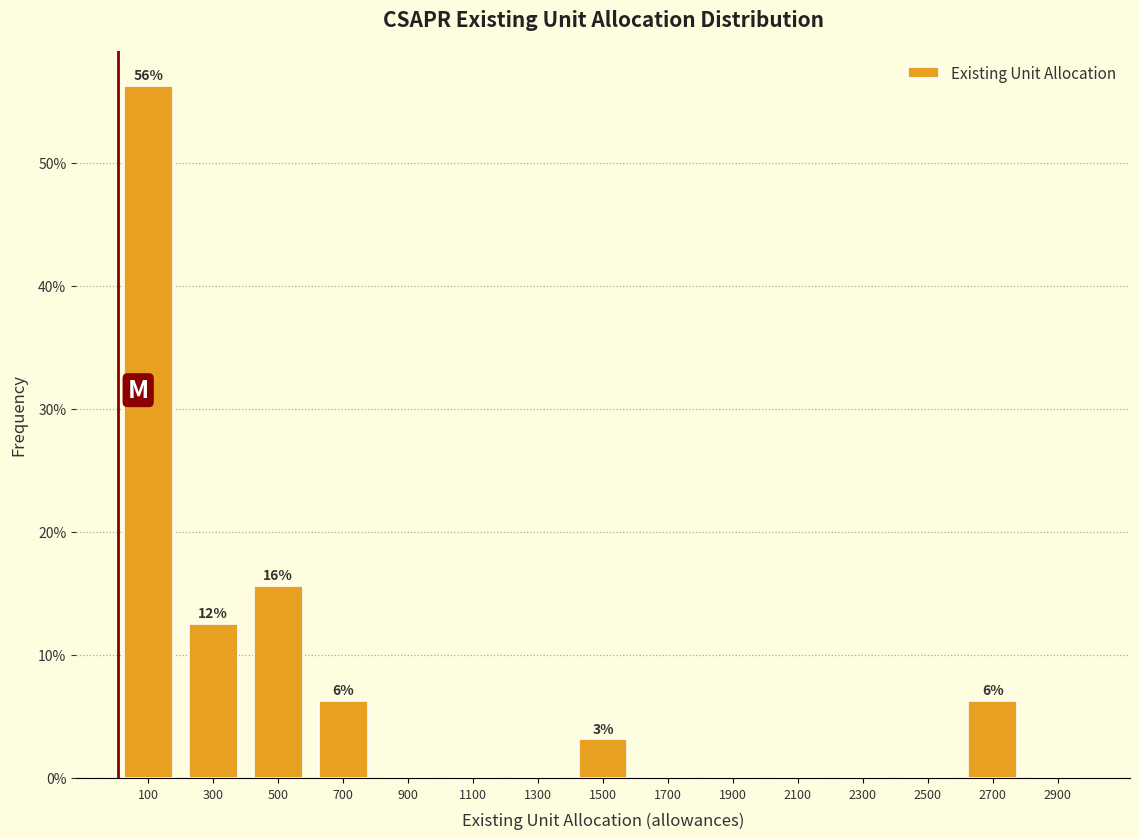

Which range on the x-axis has the tallest bar?

0 to 200